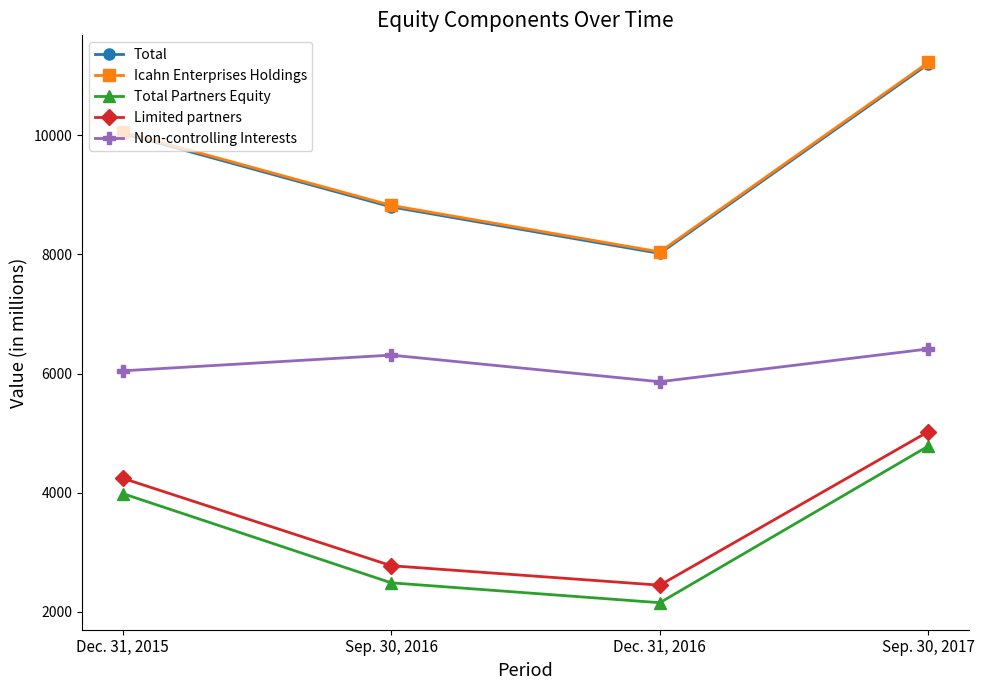

True or false: Non-controlling Interests has more than 1 interior local peaks.

False